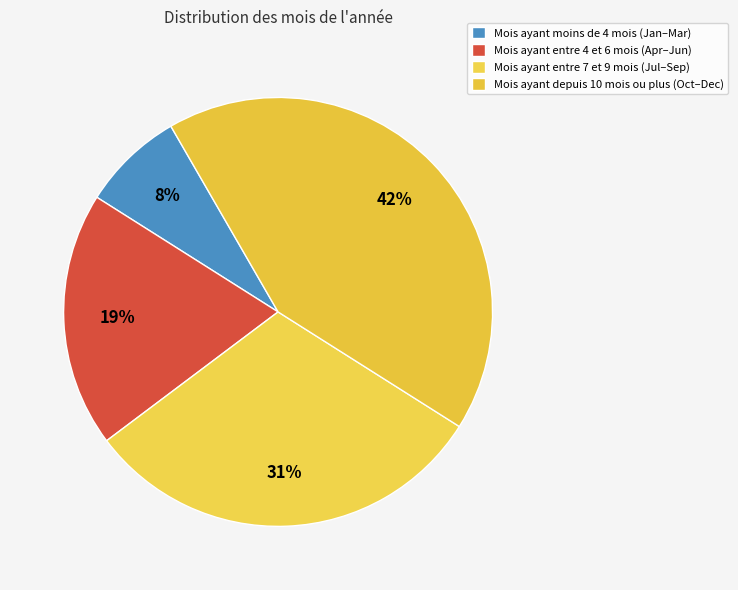

How many segments does this pie chart have?

4